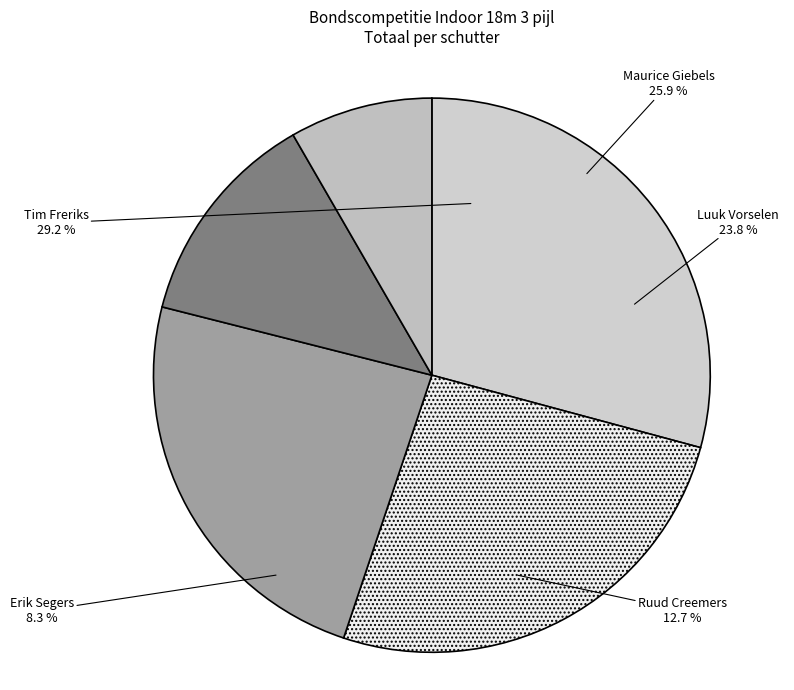

Which category has the biggest portion of the pie?

Tim Freriks